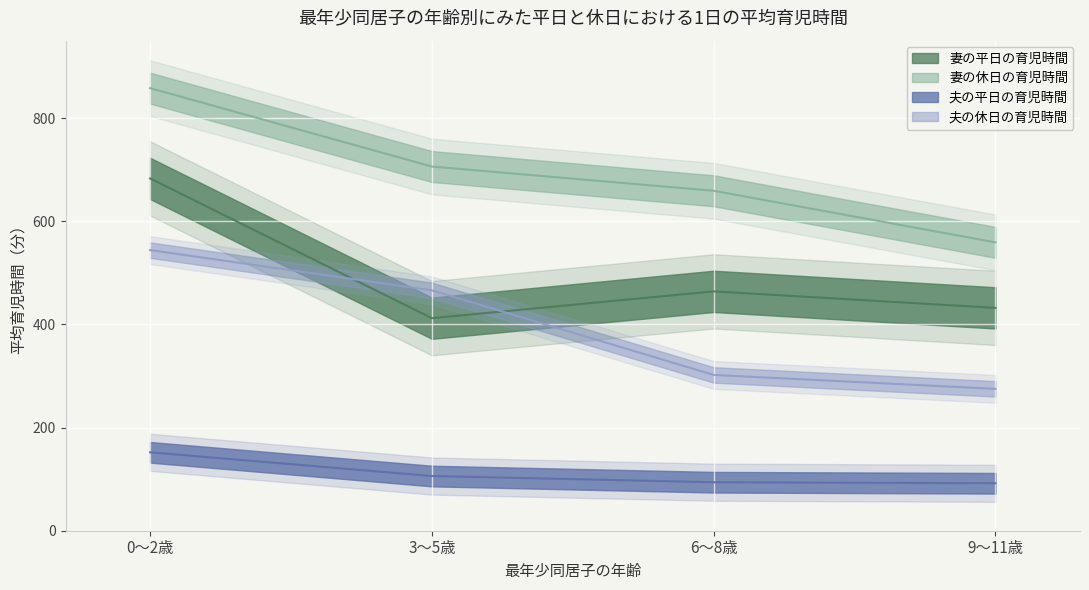

What is the minimum value for 妻の平日の育児時間?

412